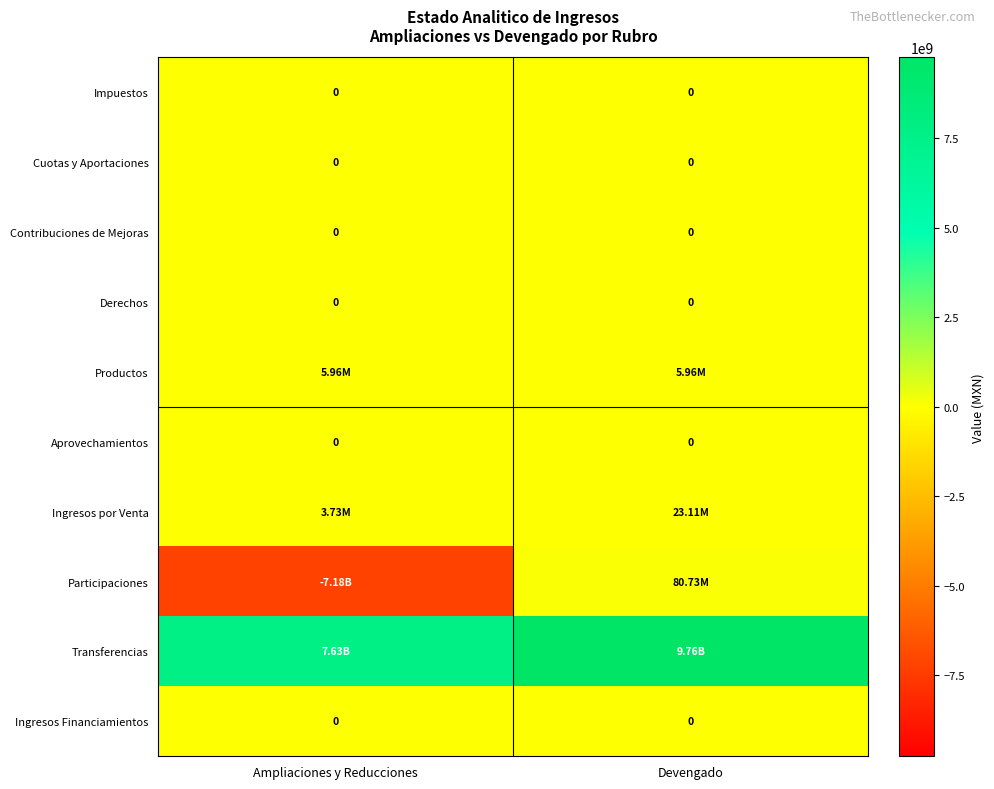

At which category is the sum across all series the highest?

Devengado